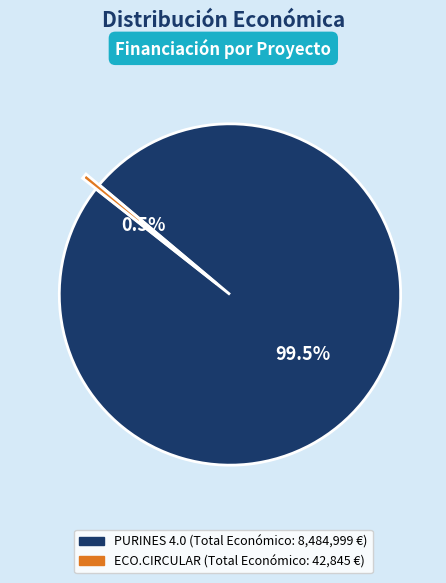

Count the number of slices in the pie.

2